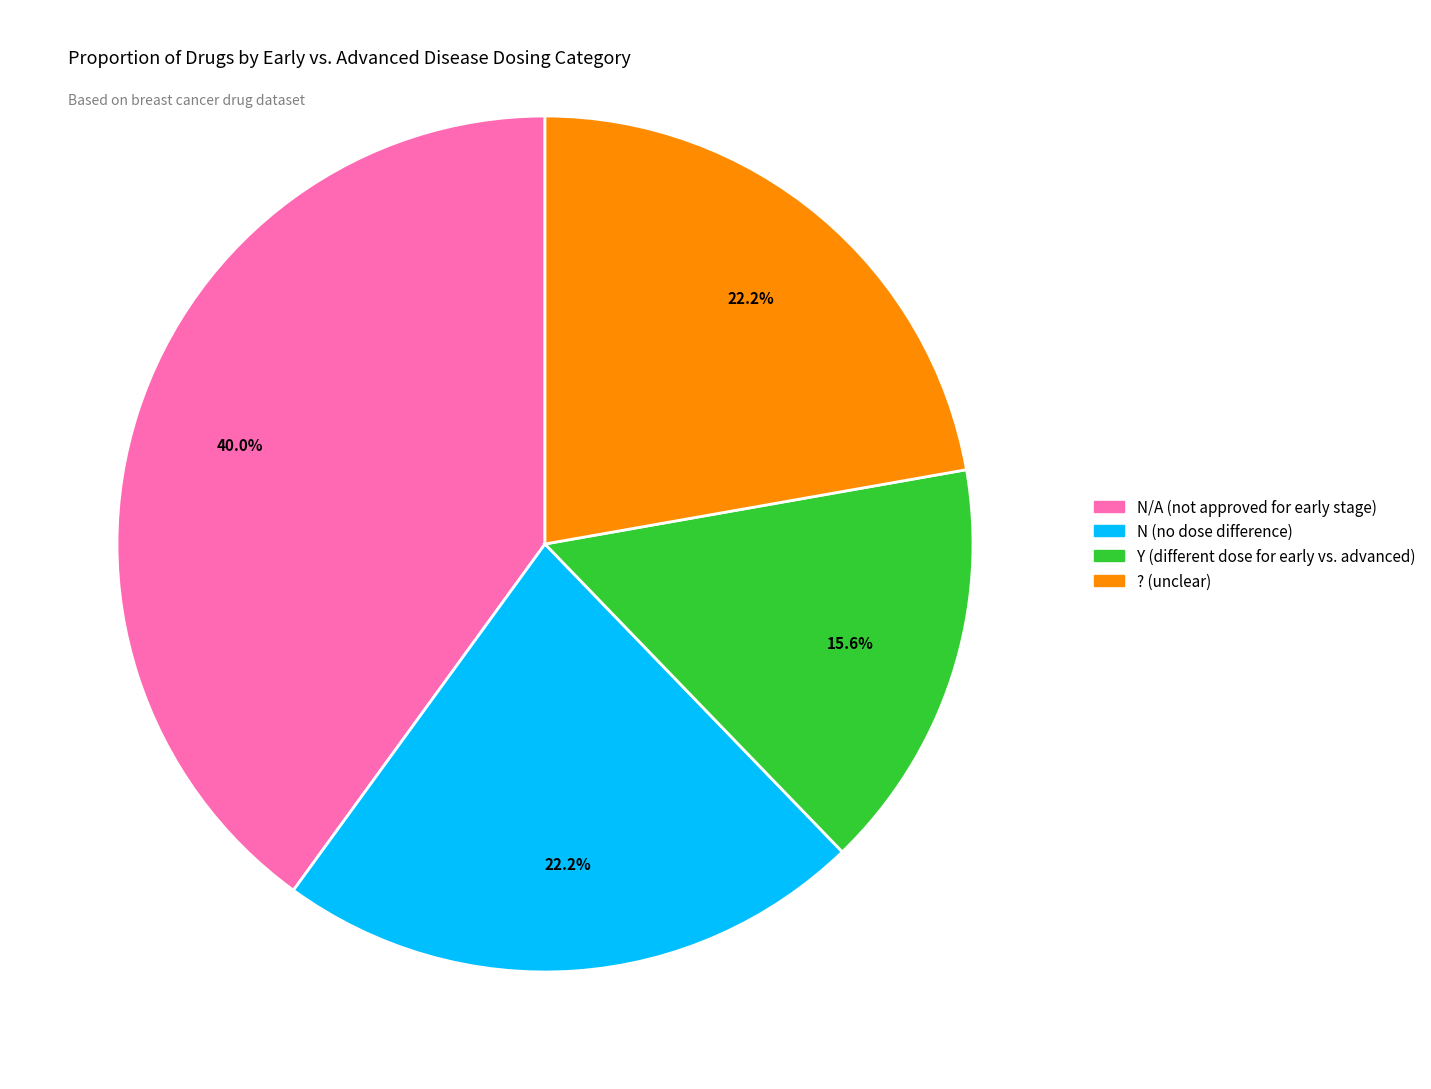

Combined, do N (no dose difference) and ? (unclear) account for over 50%?

No